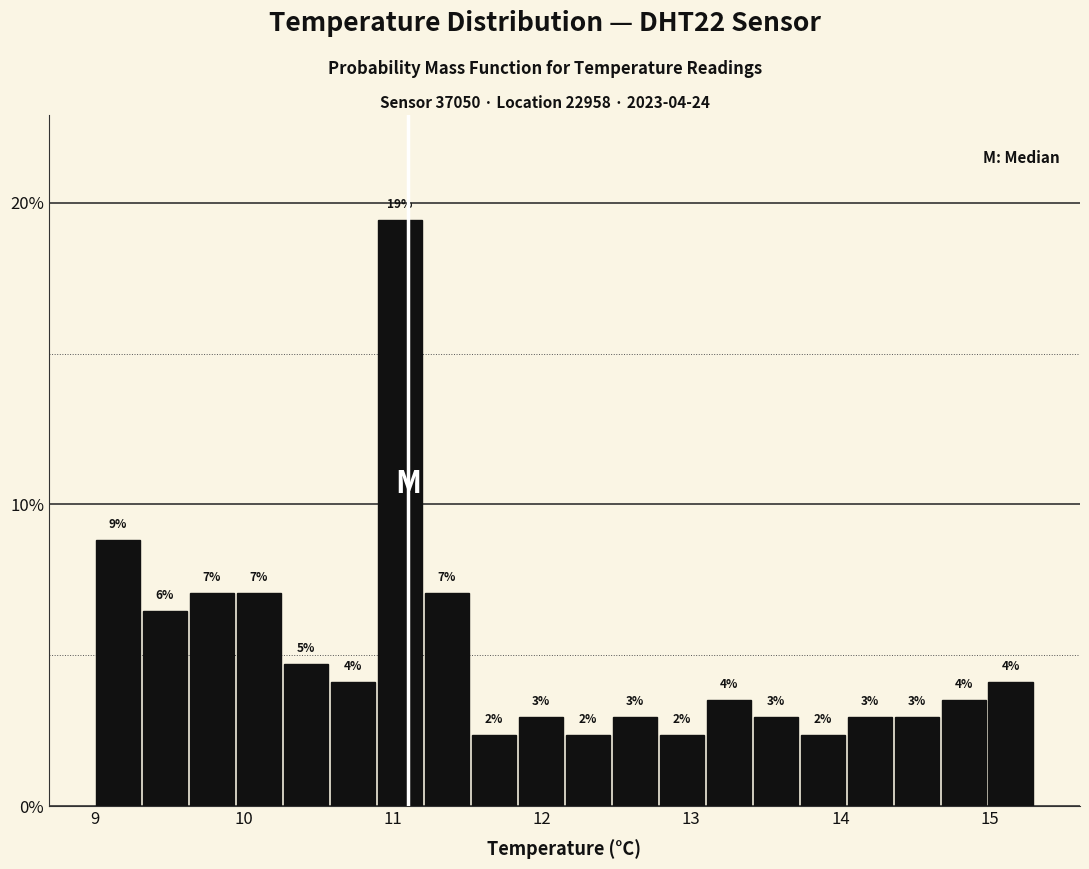

Around what value on the x-axis is the tallest bar? Give the approximate position of its centre, as read against the axis.

11.0